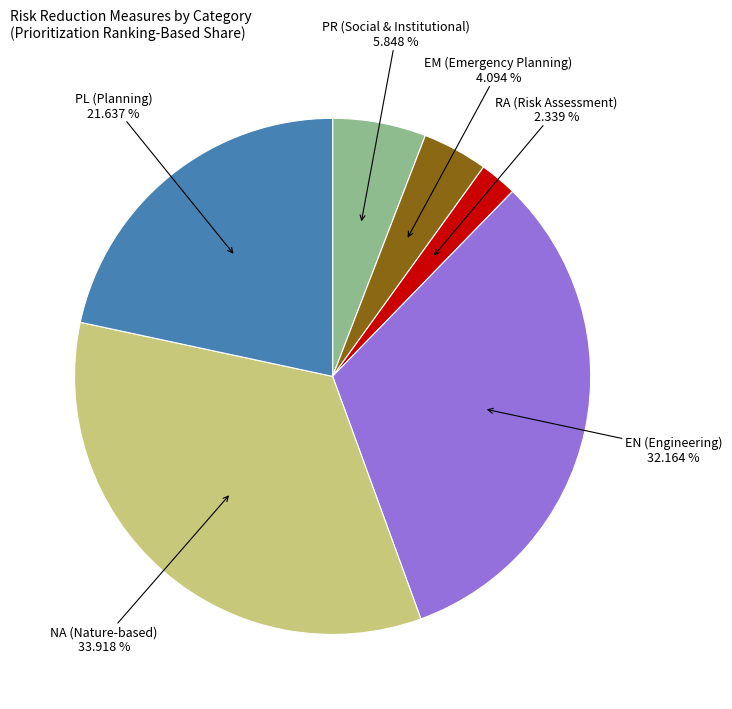

To the nearest percent, what is the difference between the largest and smallest slice percentages?

32%